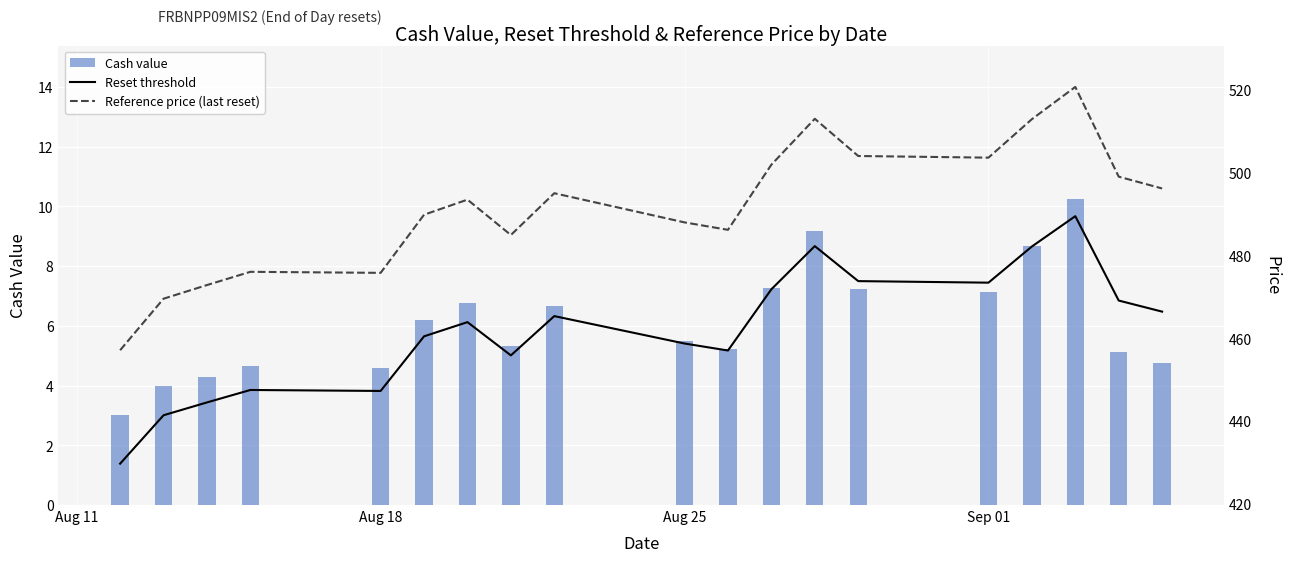

What is the maximum value for Cash value?

10.3